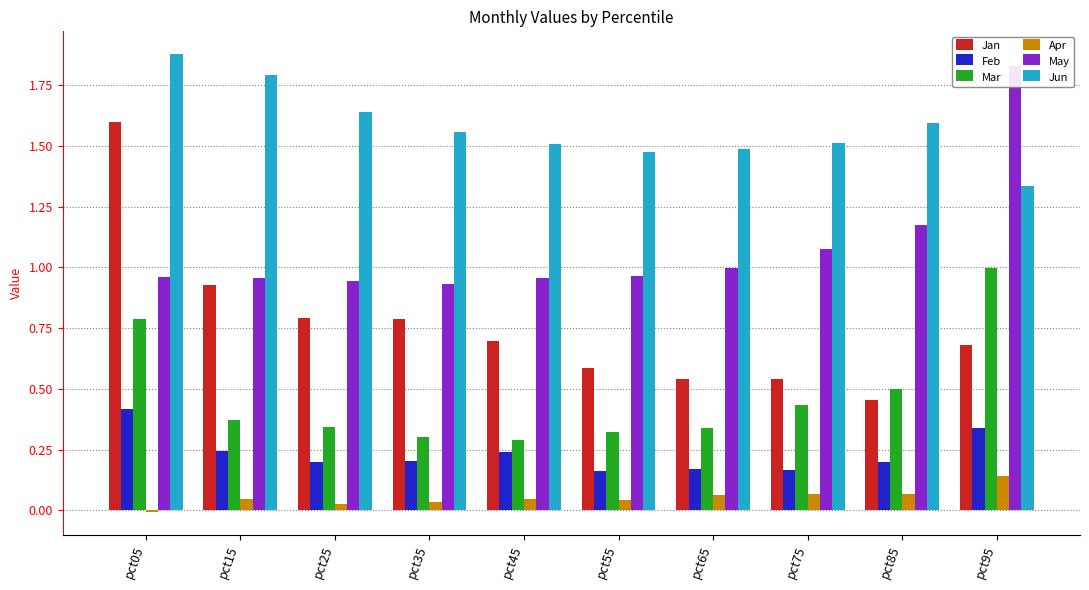

What are all the series names shown in the legend?

Jan, Feb, Mar, Apr, May, Jun